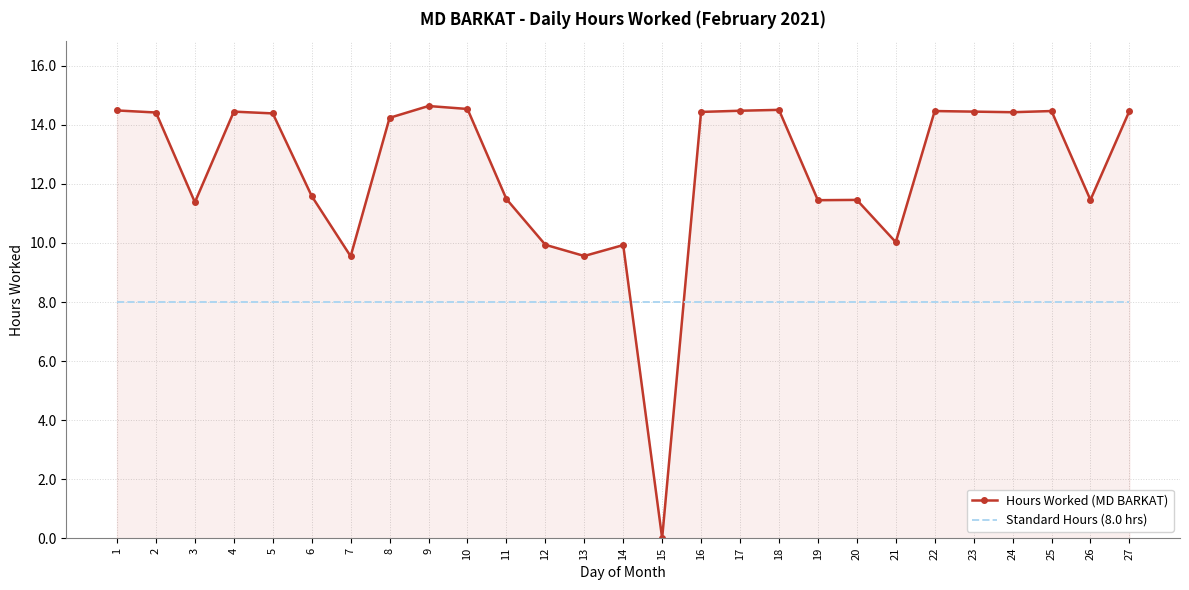

The value of Hours Worked (MD BARKAT) at 11 is 11.5. True or false?

True